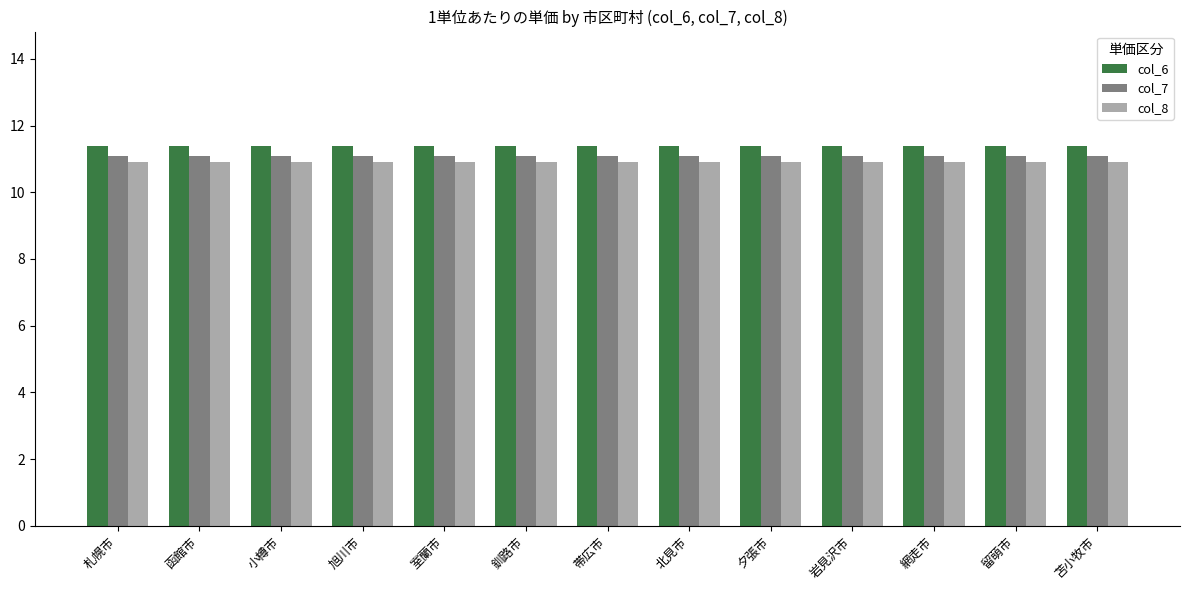

Is the value of col_8 at 網走市 greater than the value of col_7 at 札幌市?

No